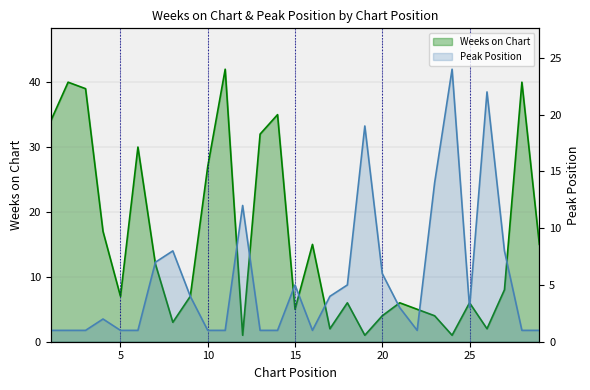

In Peak Position, how many points are lower than both neighbors (excluding endpoints)?

3